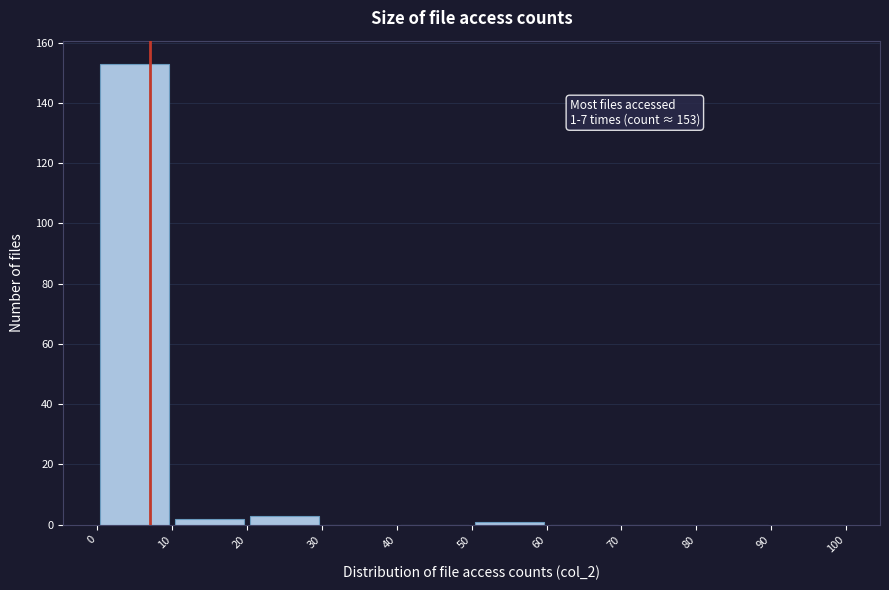

Which range on the x-axis has the tallest bar?

0 to 10